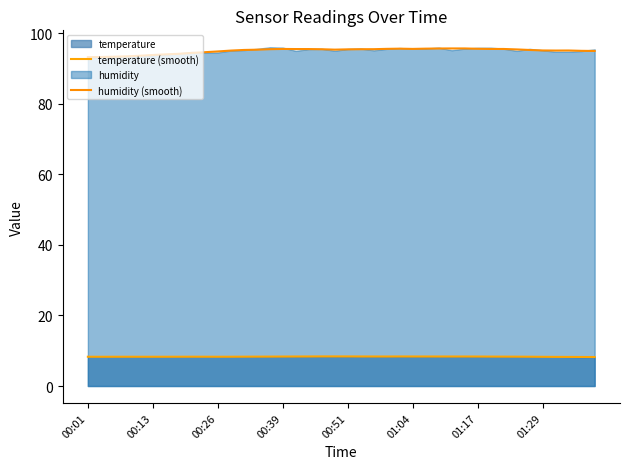

What value does the humidity (smooth) series have at 14?

95.4